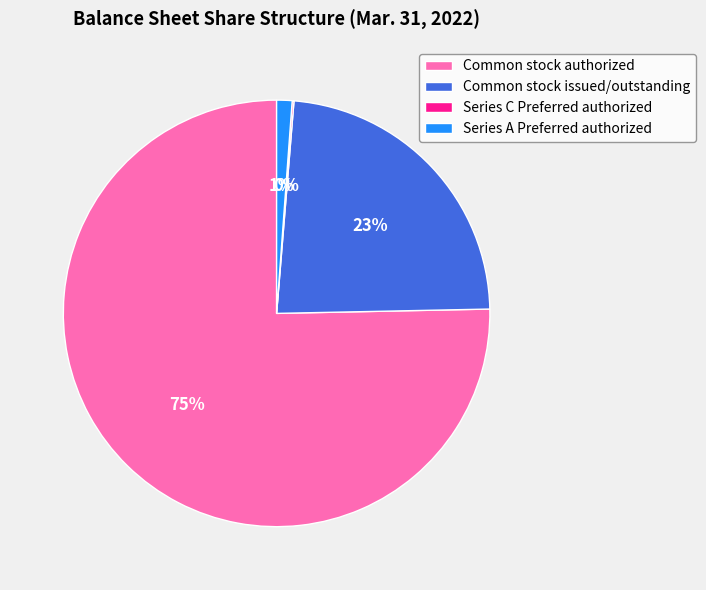

To the nearest percent, what percentage of the pie is Series A Preferred authorized?

1%